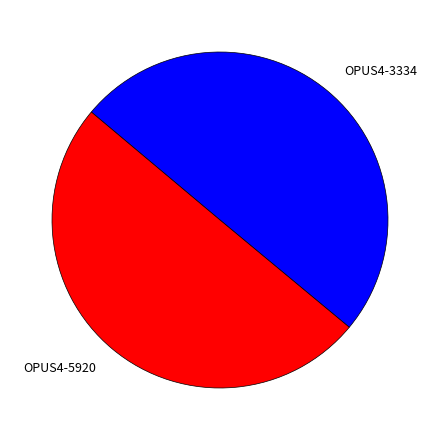

The OPUS4-5920 slice represents 50% of the pie. True or false?

True